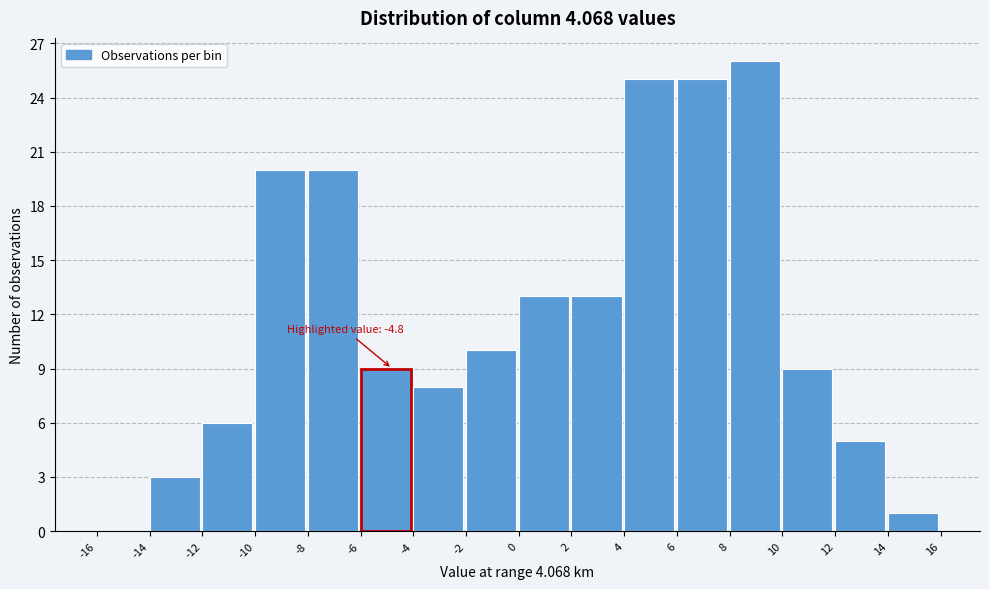

Which range on the x-axis has the tallest bar?

8 to 10